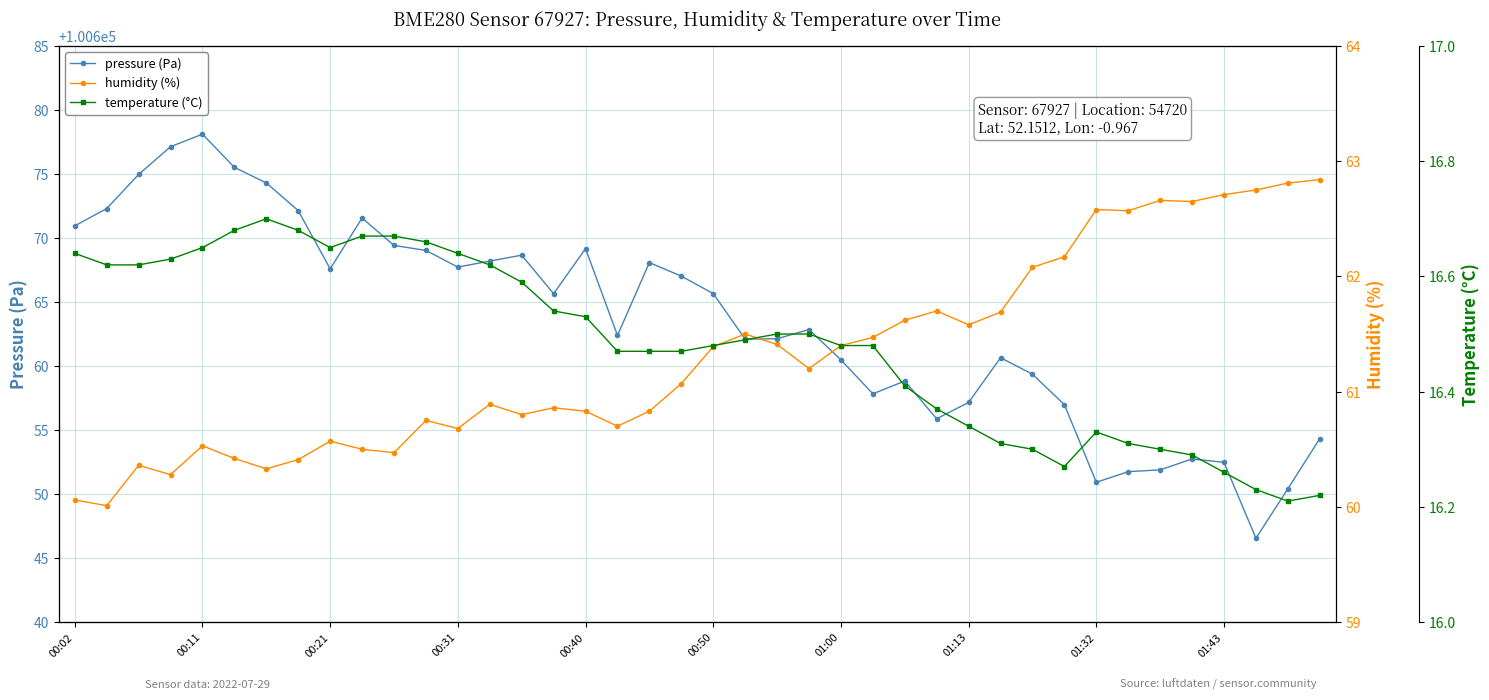

What are all the series names shown in the legend?

pressure (Pa), humidity (%), temperature (°C)